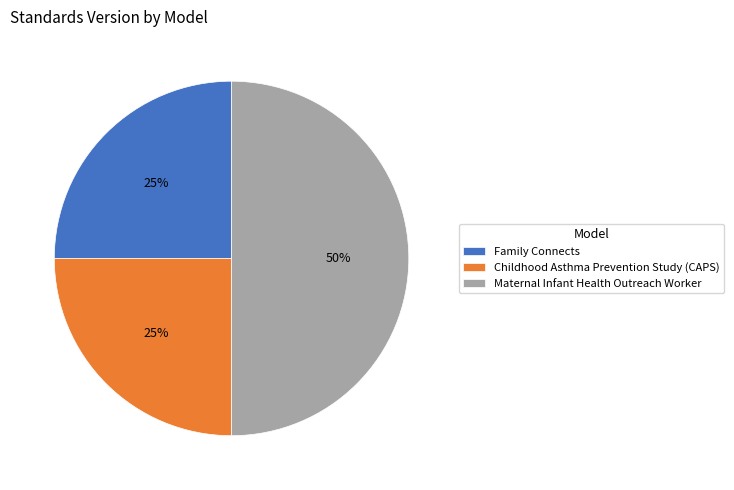

How many segments does this pie chart have?

3